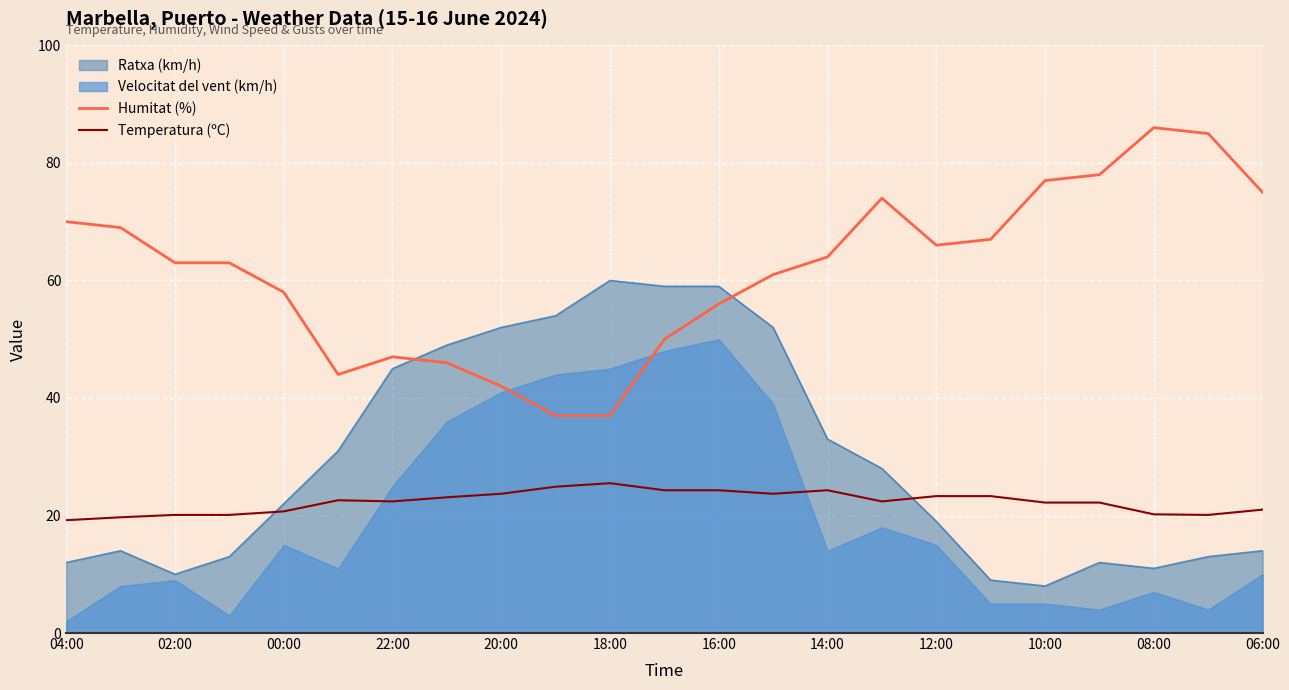

Where is Humitat (%) nearest to the value 61?

13